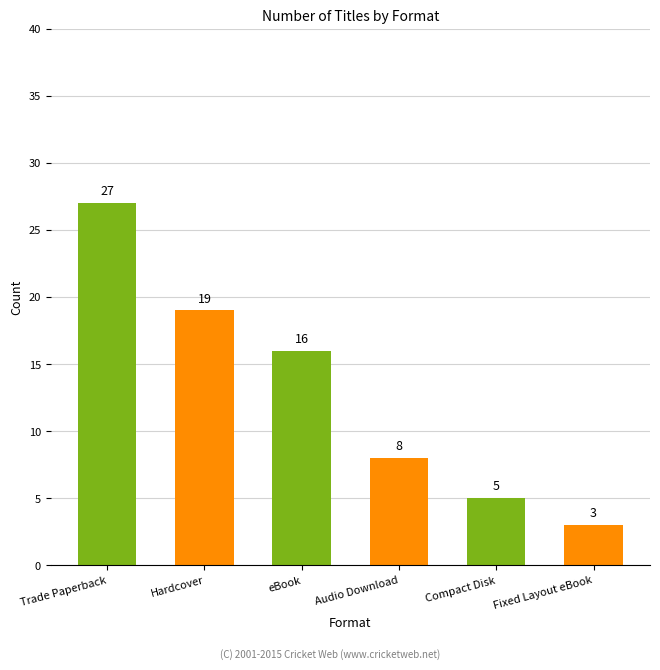

Between Fixed Layout eBook and Trade Paperback, which is larger?

Trade Paperback